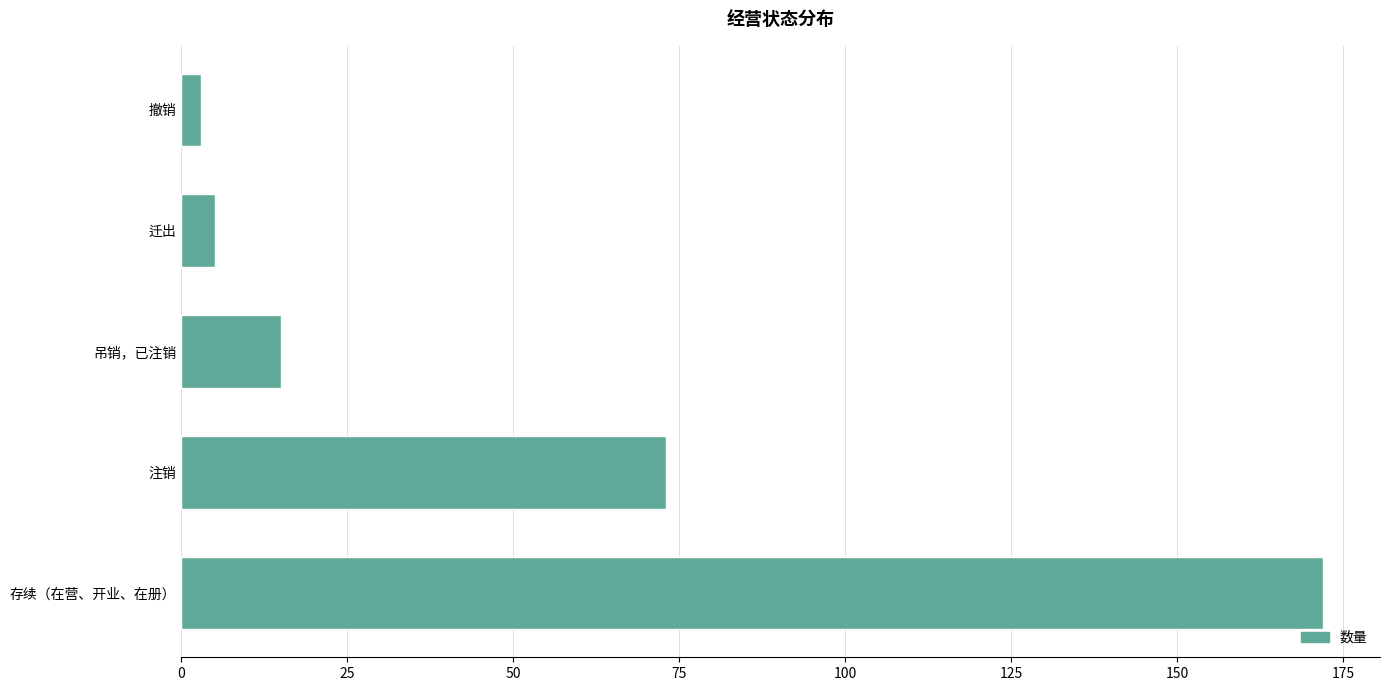

What is the smallest value displayed?

3